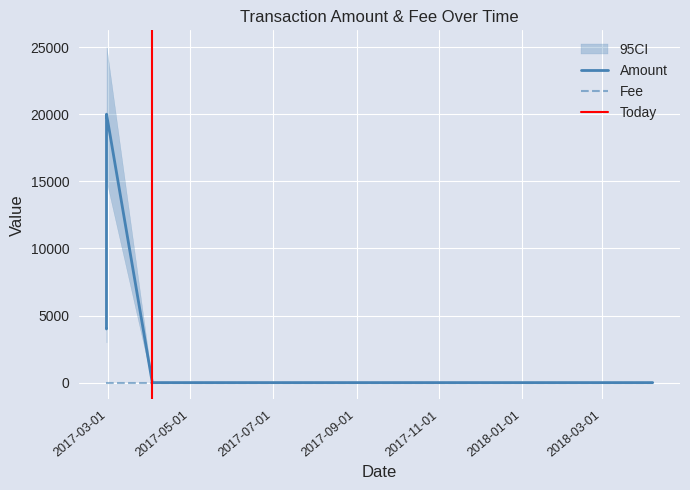

The value of Amount at 2017-02-28 01:00:13 is 19999.0. True or false?

True